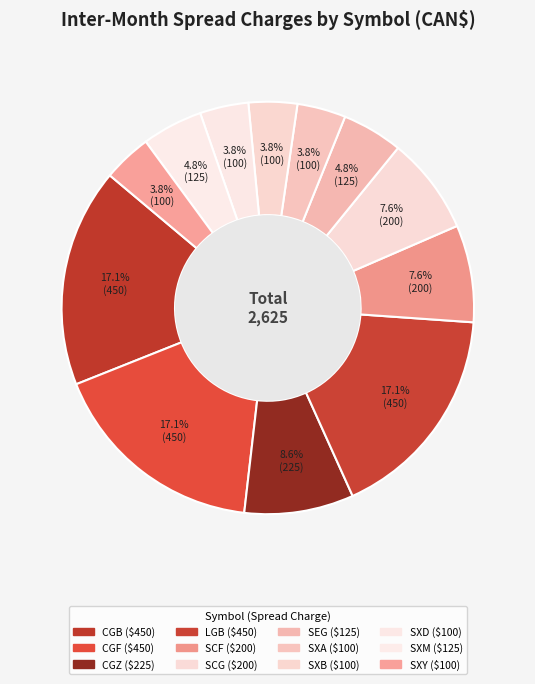

What is the ratio of the value at CGZ to the value at SCG?

1.1